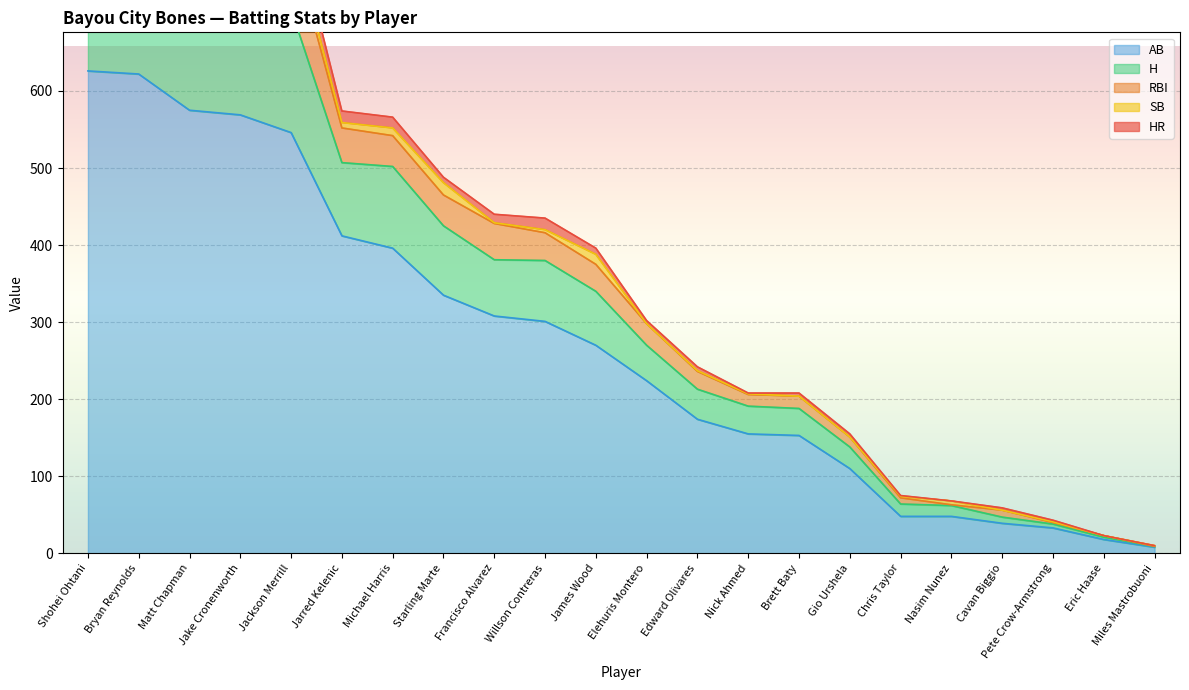

What is the label of the 17th point from the right?

Jarred Kelenic